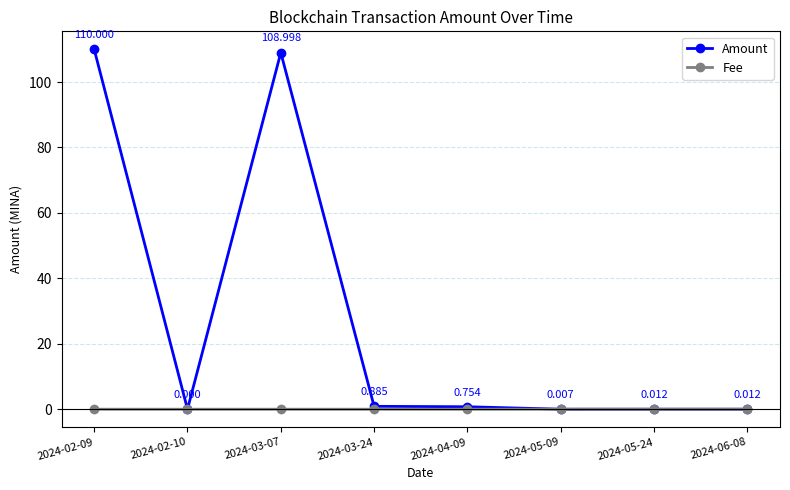

List the series in order of their overall mean, highest first.

Amount, Fee